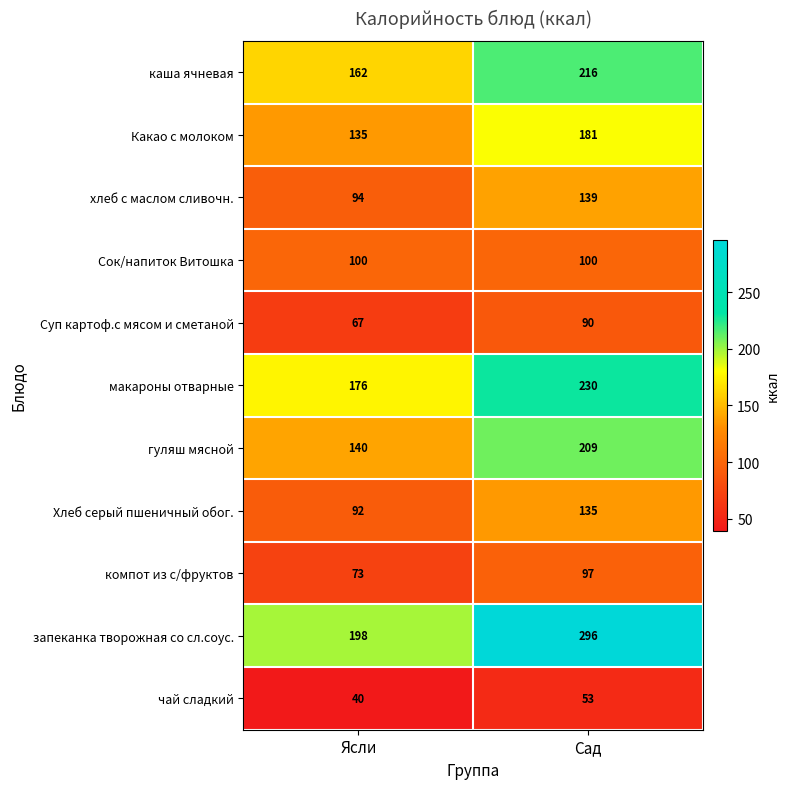

Rank the series by their maximum value, from highest to lowest.

запеканка творожная со сл.соус., макароны отварные, каша ячневая, гуляш мясной, Какао с молоком, хлеб с маслом сливочн., Хлеб серый пшеничный обог., Сок/напиток Витошка, компот из с/фруктов, Суп картоф.с мясом и сметаной, чай сладкий